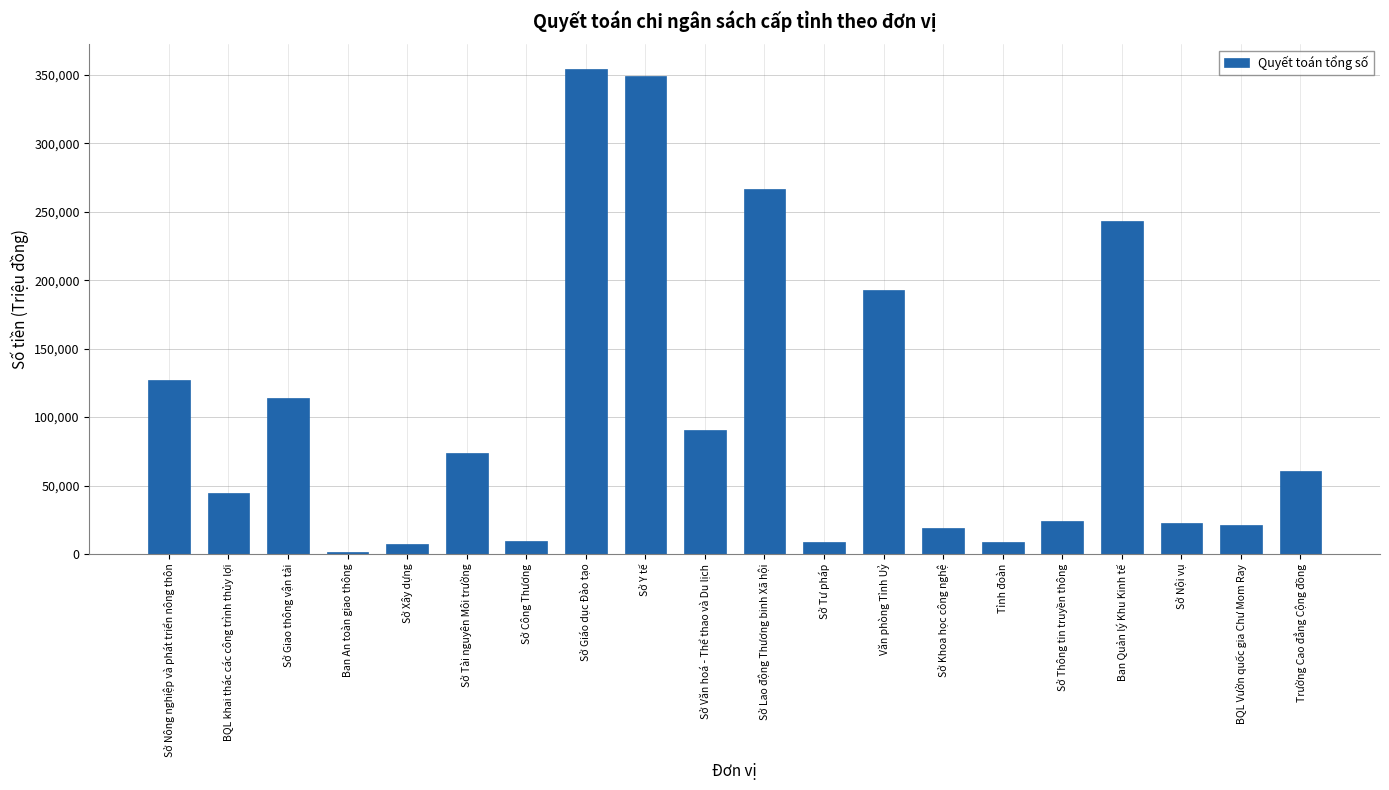

What is the label of the 19th bar from the left?

BQL Vườn quốc gia Chư Mom Ray